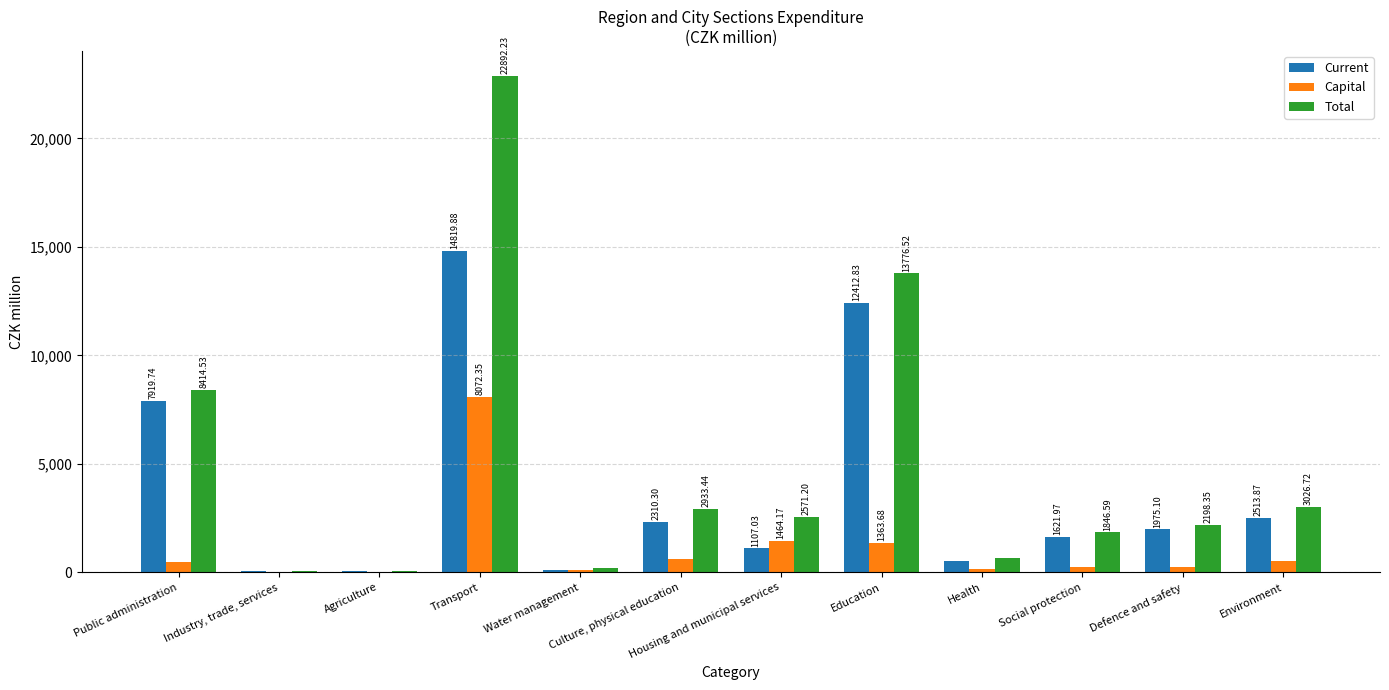

Which series has the largest total across all categories?

Total